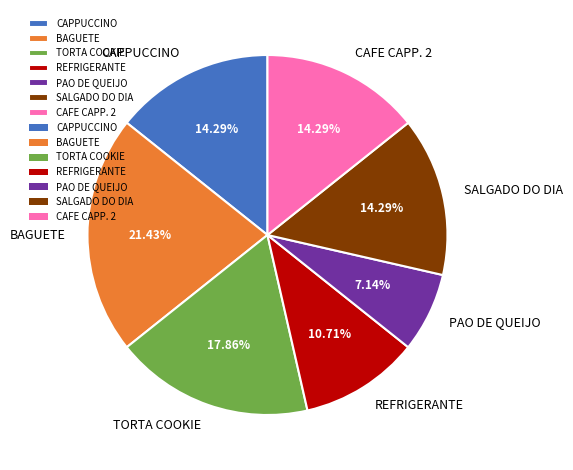

Is there any slice that represents more than half of the pie?

No